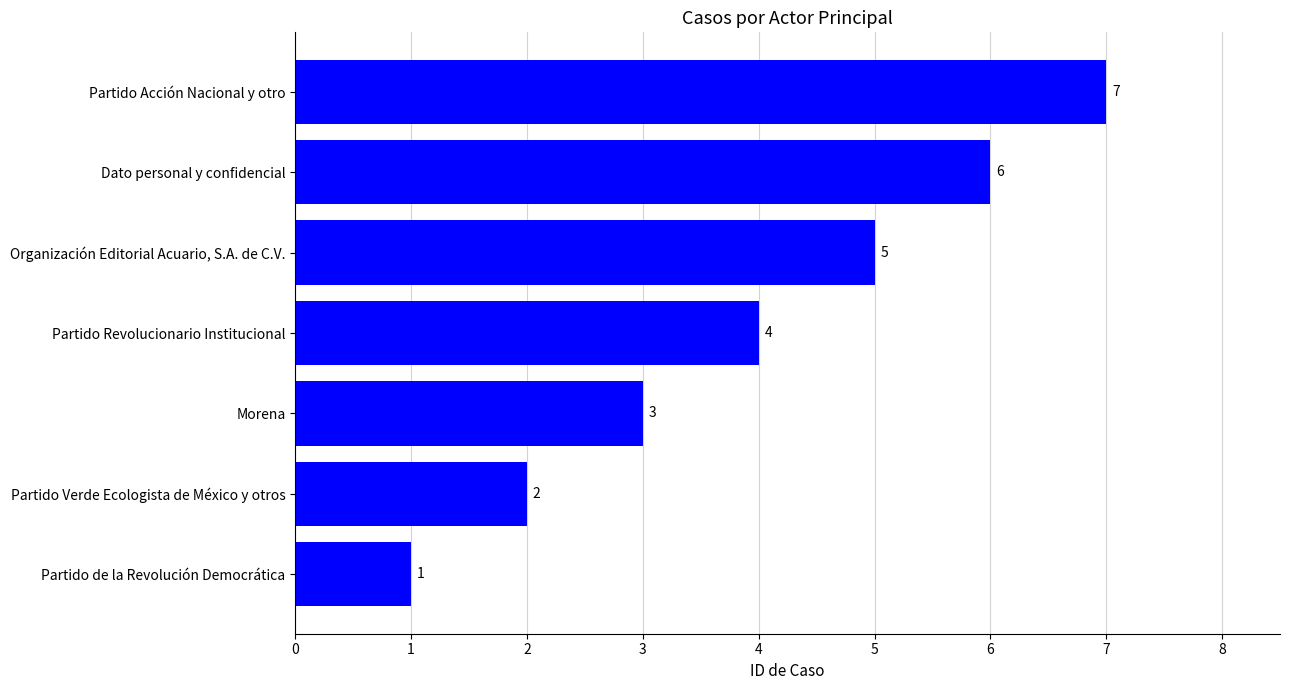

What is the difference between the values at Organización Editorial Acuario, S.A. de C.V. and Partido de la Revolución Democrática?

4